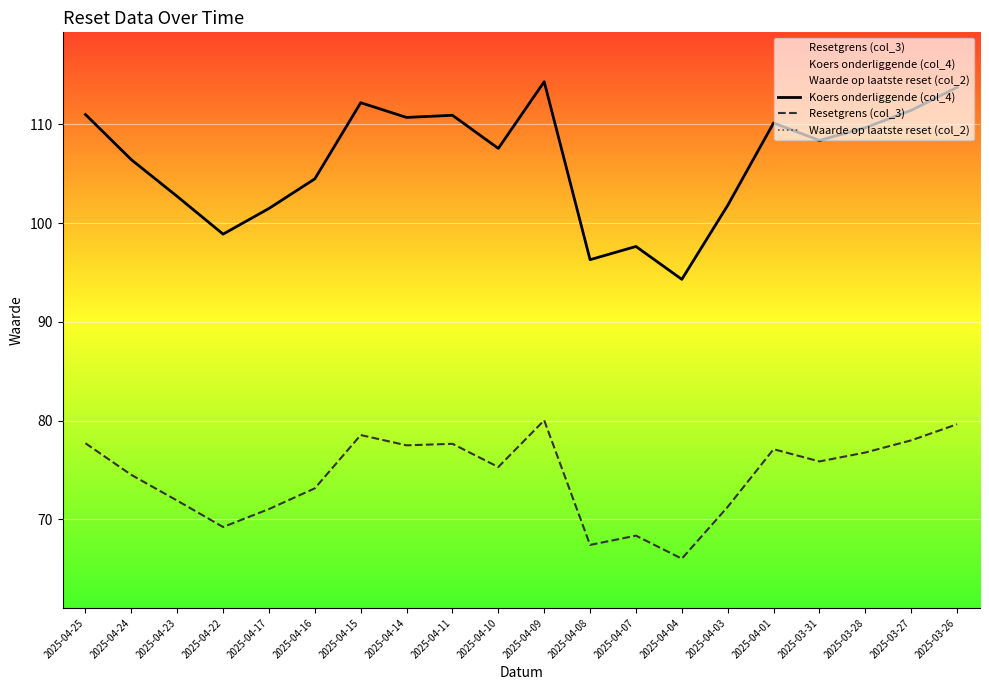

What is the difference between the second highest and second lowest values in the Resetgrens (col_3) series?

12.2